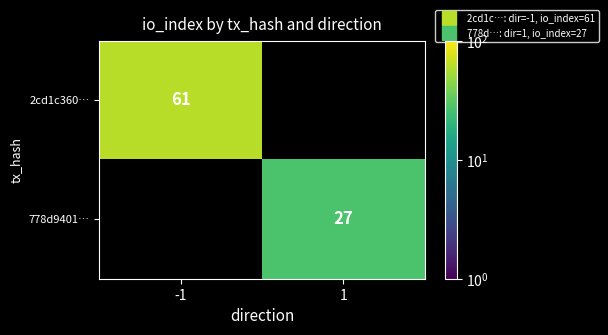

Which category has the highest value across all series?

-1